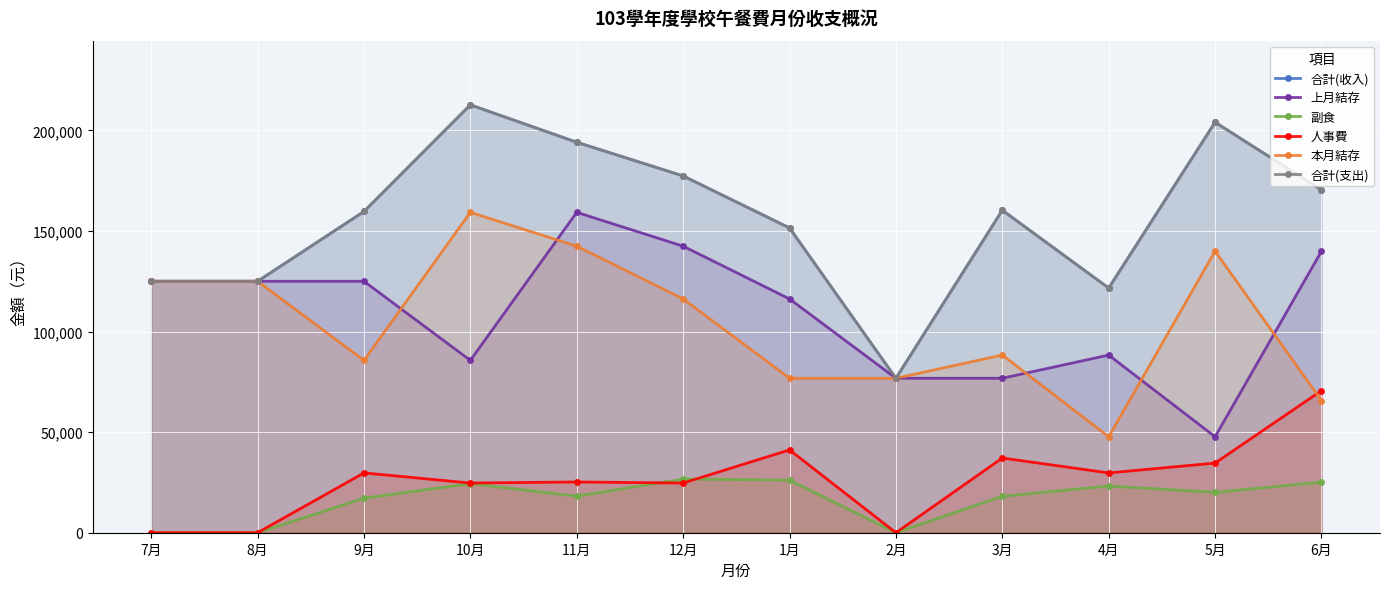

How many intersections are there between 本月結存 and 上月結存?

5